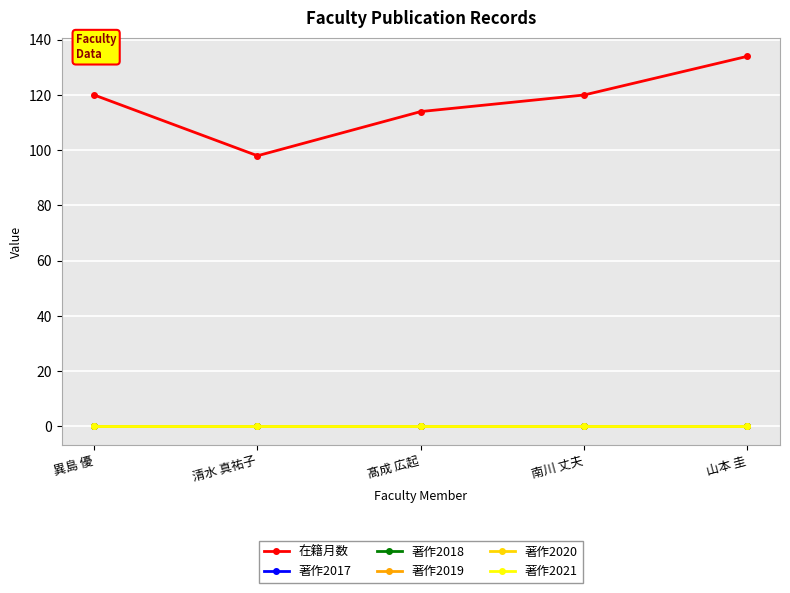

Which category has the highest value in the 在籍月数 series?

山本 圭